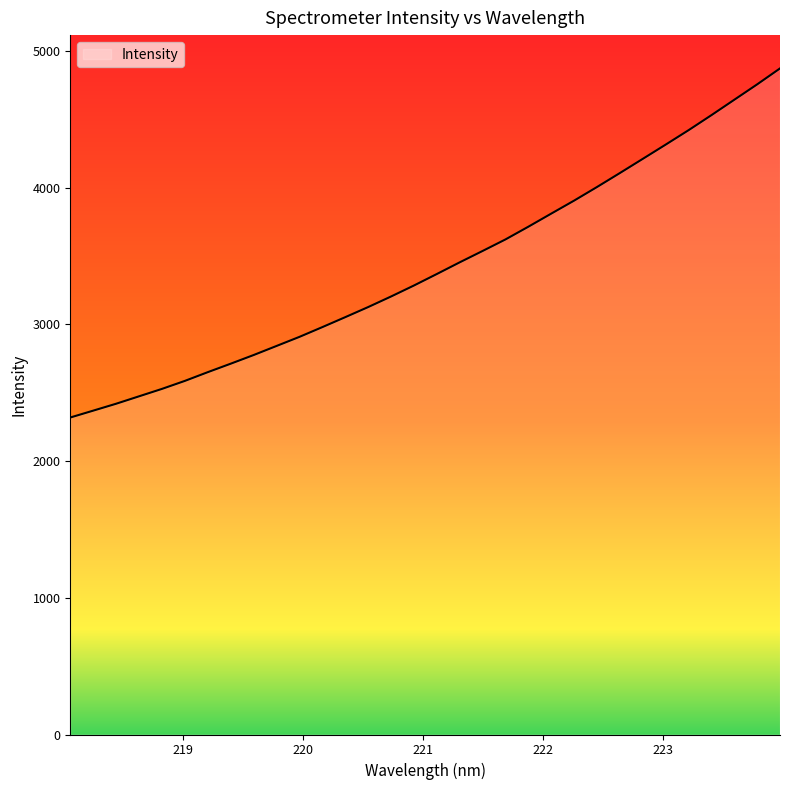

What is the smallest value displayed?

2318.2